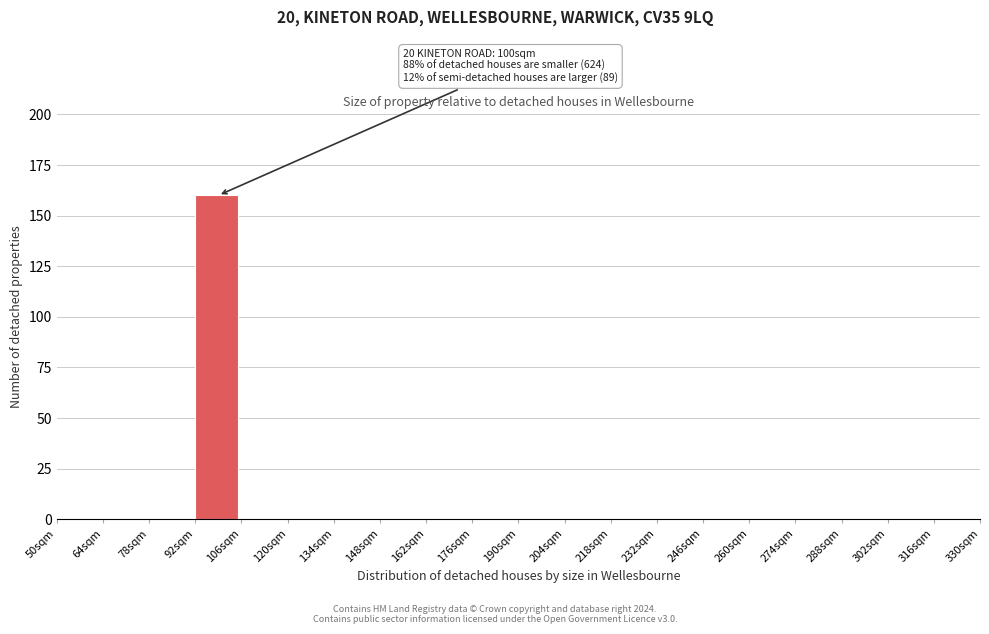

Over which range of the x-axis is the bar tallest?

92 to 106